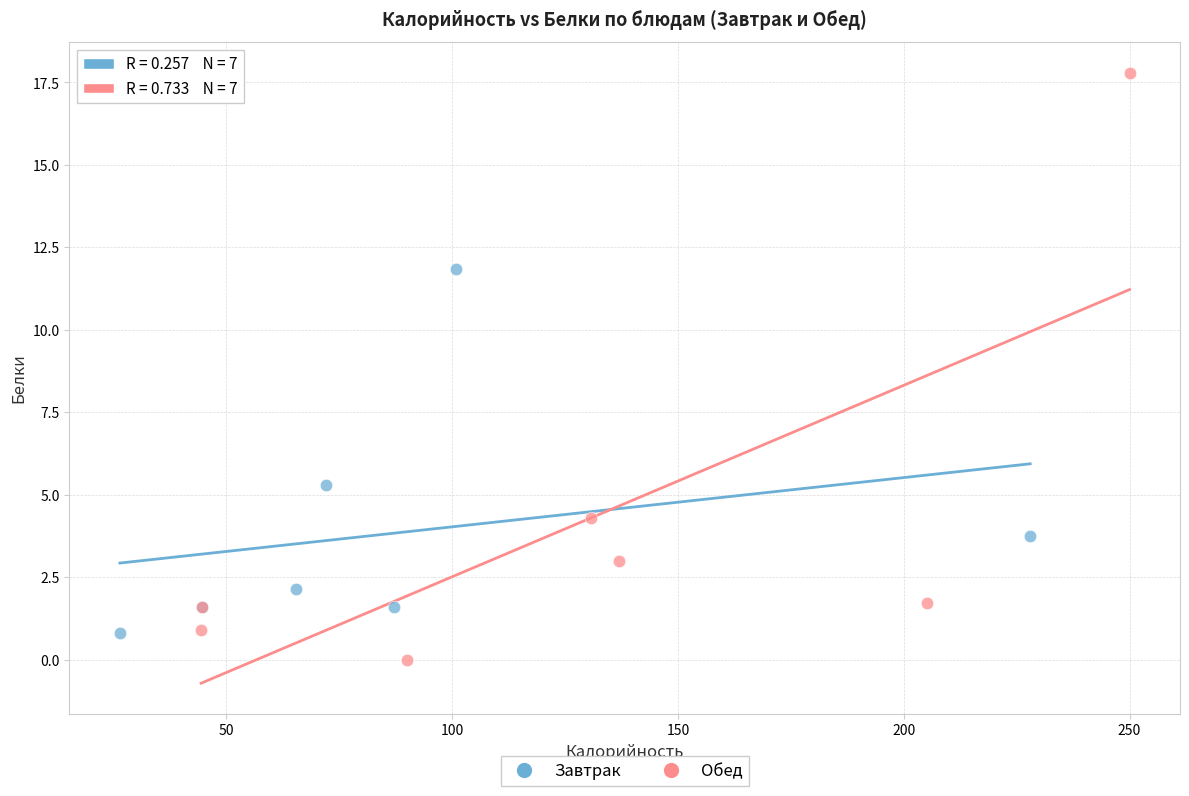

What are all the series names shown in the legend?

Завтрак, Обед